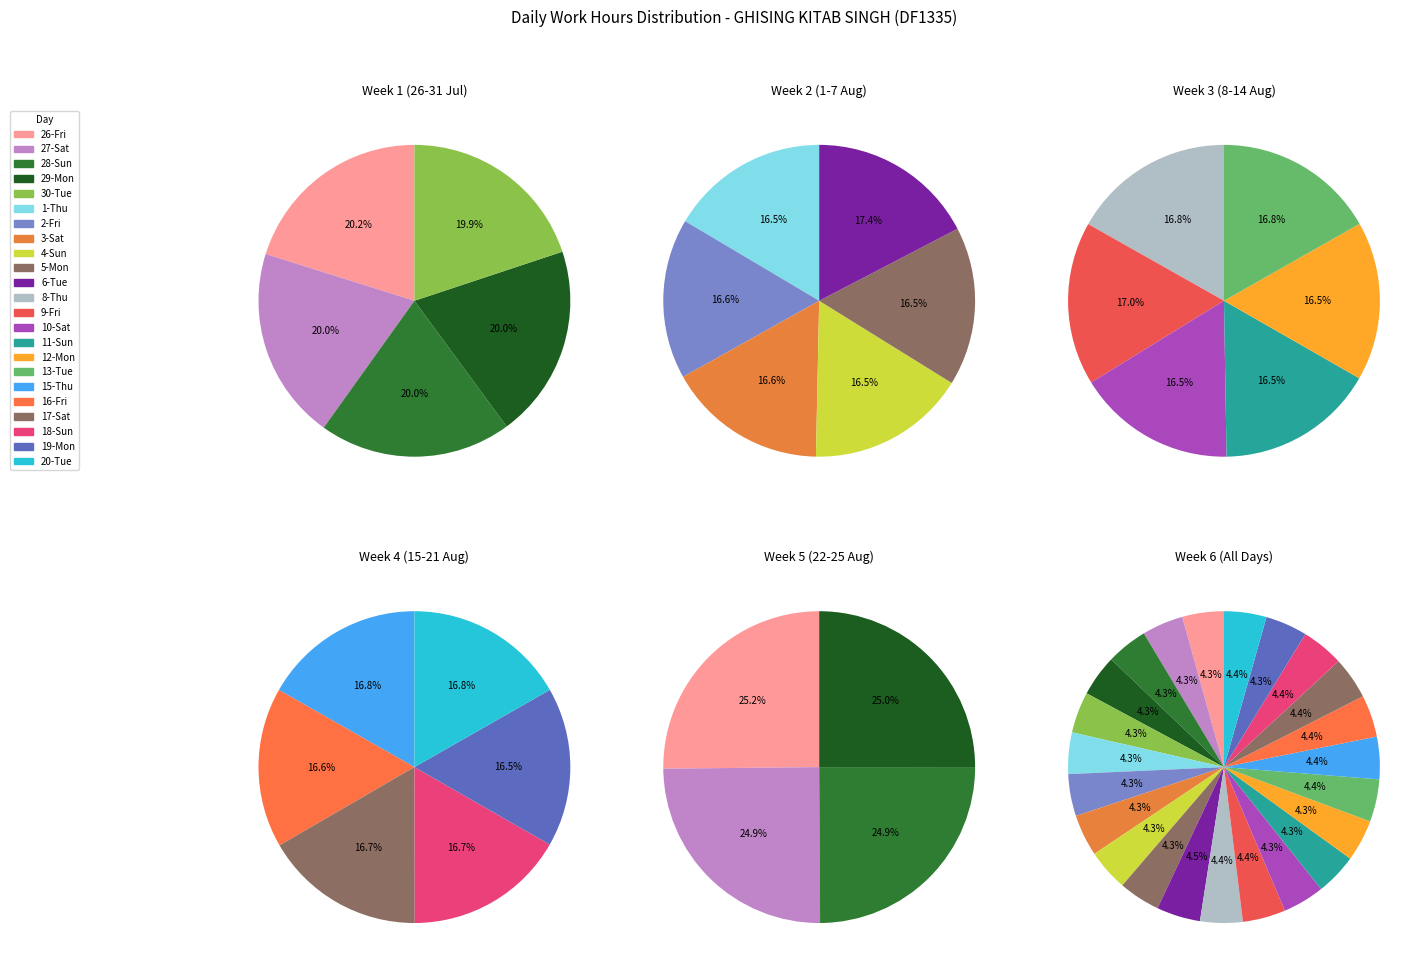

Rank the categories by value from highest to lowest.

6-Tue, 9-Fri, 8-Thu, 15-Thu, 13-Tue, 20-Tue, 18-Sun, 17-Sat, 16-Fri, 2-Fri, 19-Mon, 3-Sat, 12-Mon, 10-Sat, 26-Fri, 11-Sun, 4-Sun, 1-Thu, 5-Mon, 29-Mon, 27-Sat, 28-Sun, 30-Tue